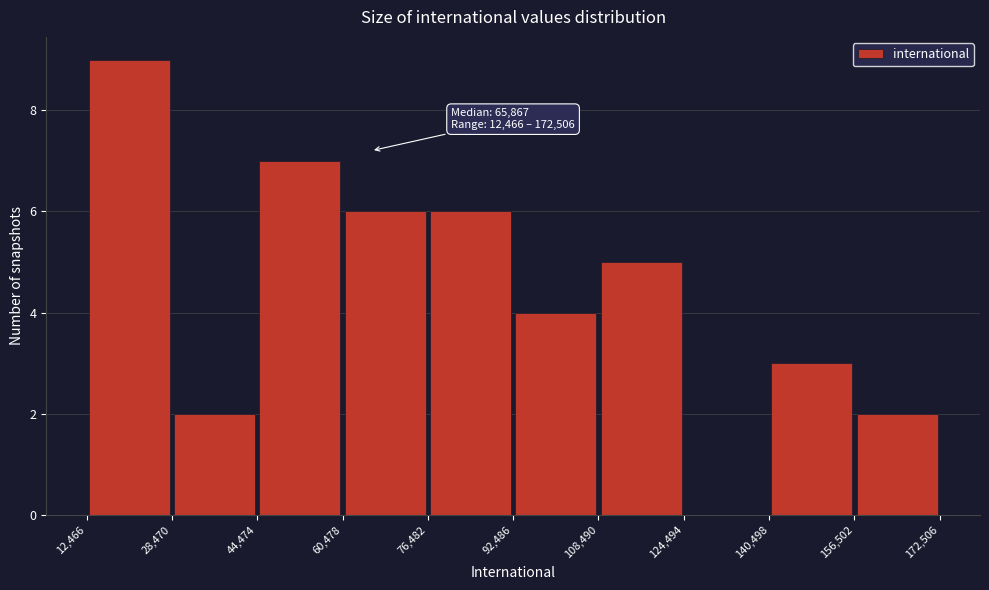

Which range on the x-axis has the tallest bar?

12,466 to 28,470